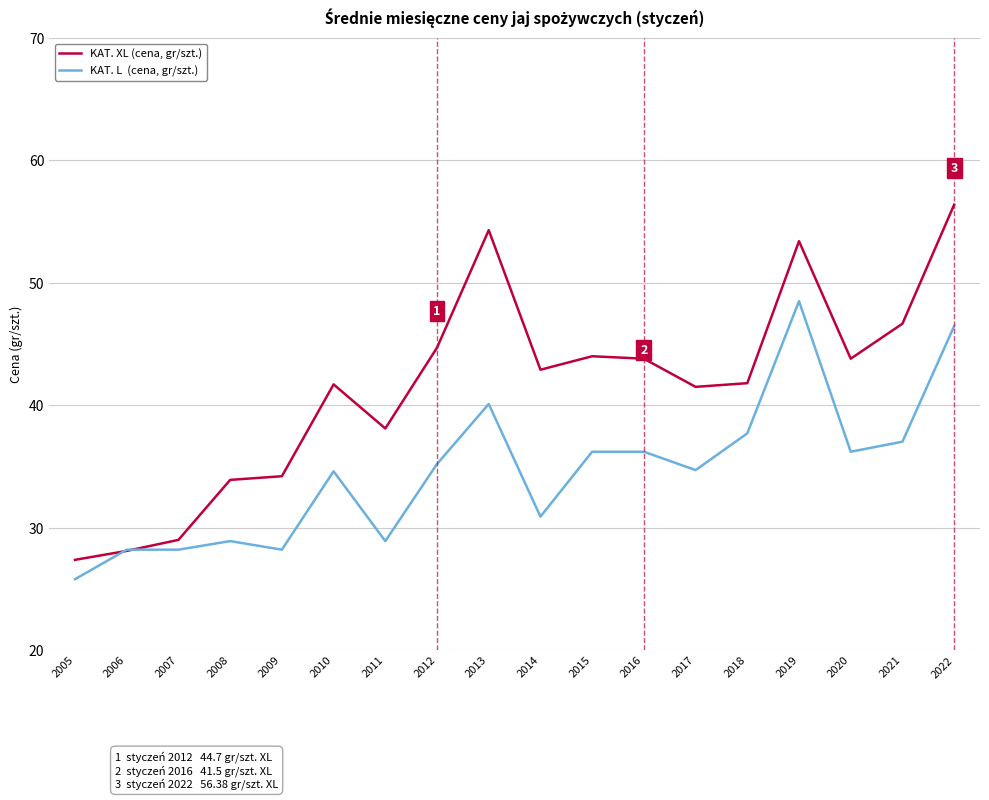

What is the difference between the highest and lowest values at 2012?

9.5